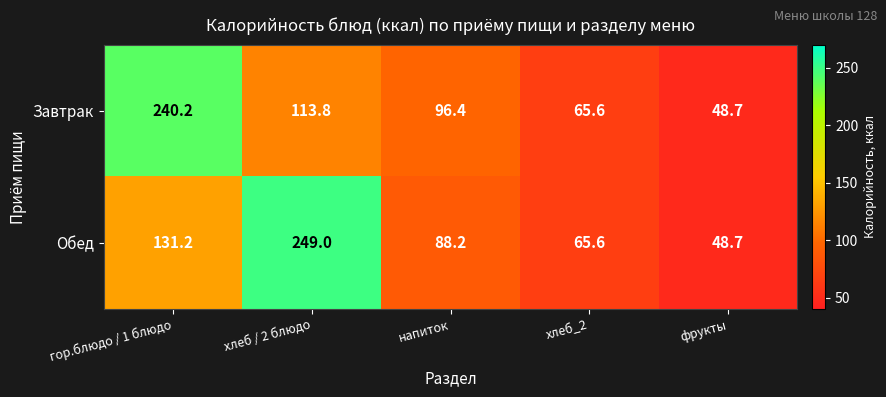

What is the difference between the maximum and minimum values in the Обед series?

200.3